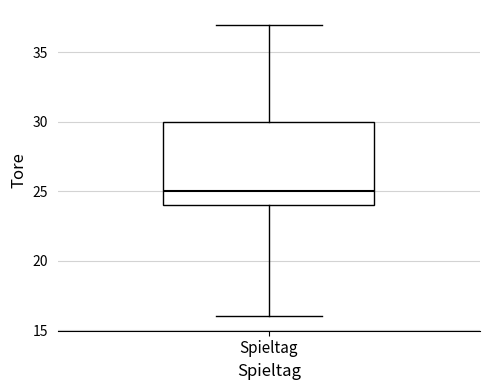

Where does the lower whisker of the box for Spieltag end on the y-axis? The values are not printed on the chart, so give them approximately, as read against the axis.

16